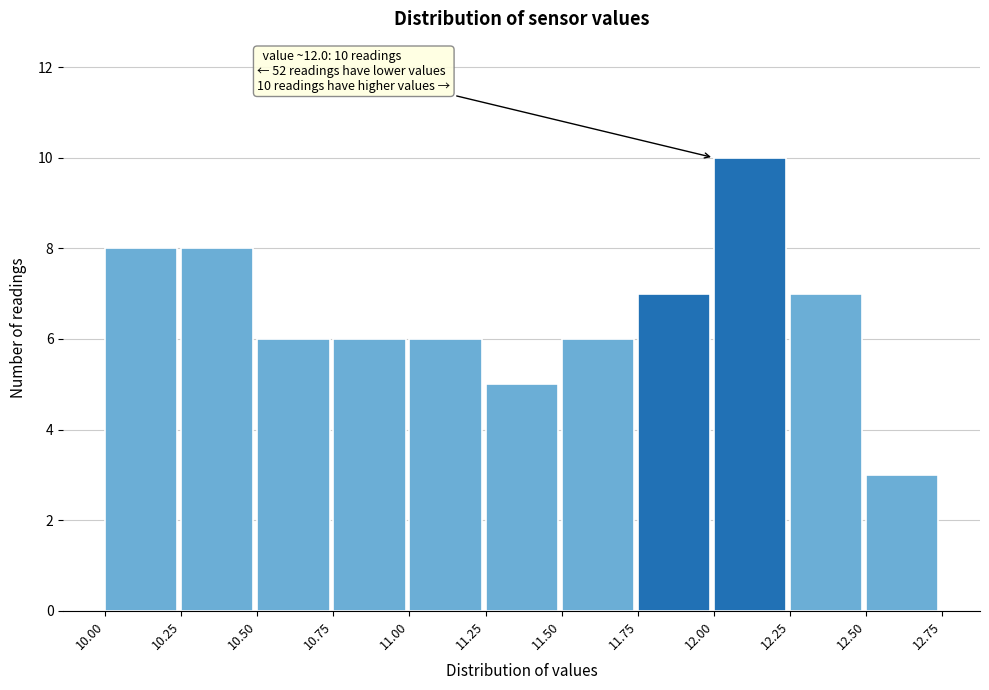

Which range on the x-axis has the tallest bar?

12.00 to 12.25